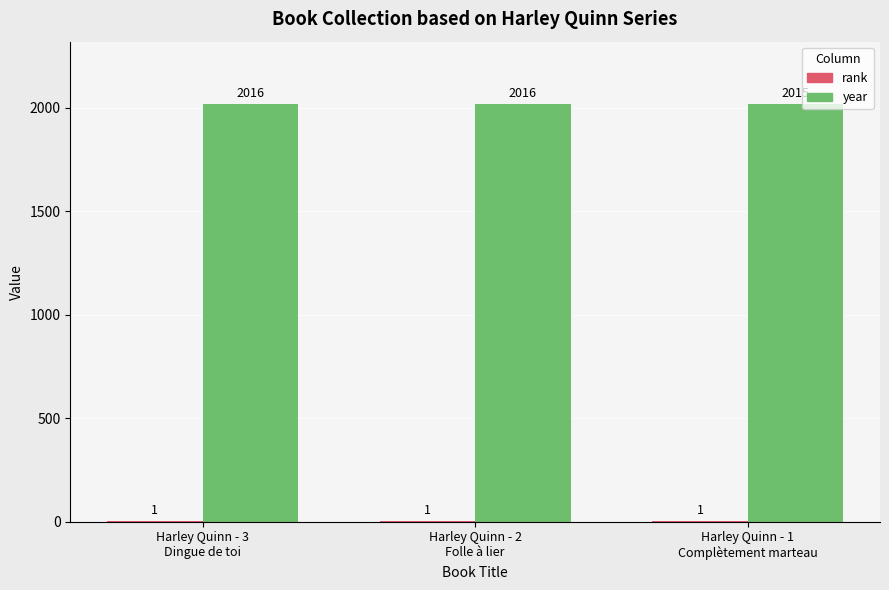

How many year values are between 2015 and 2016?

3